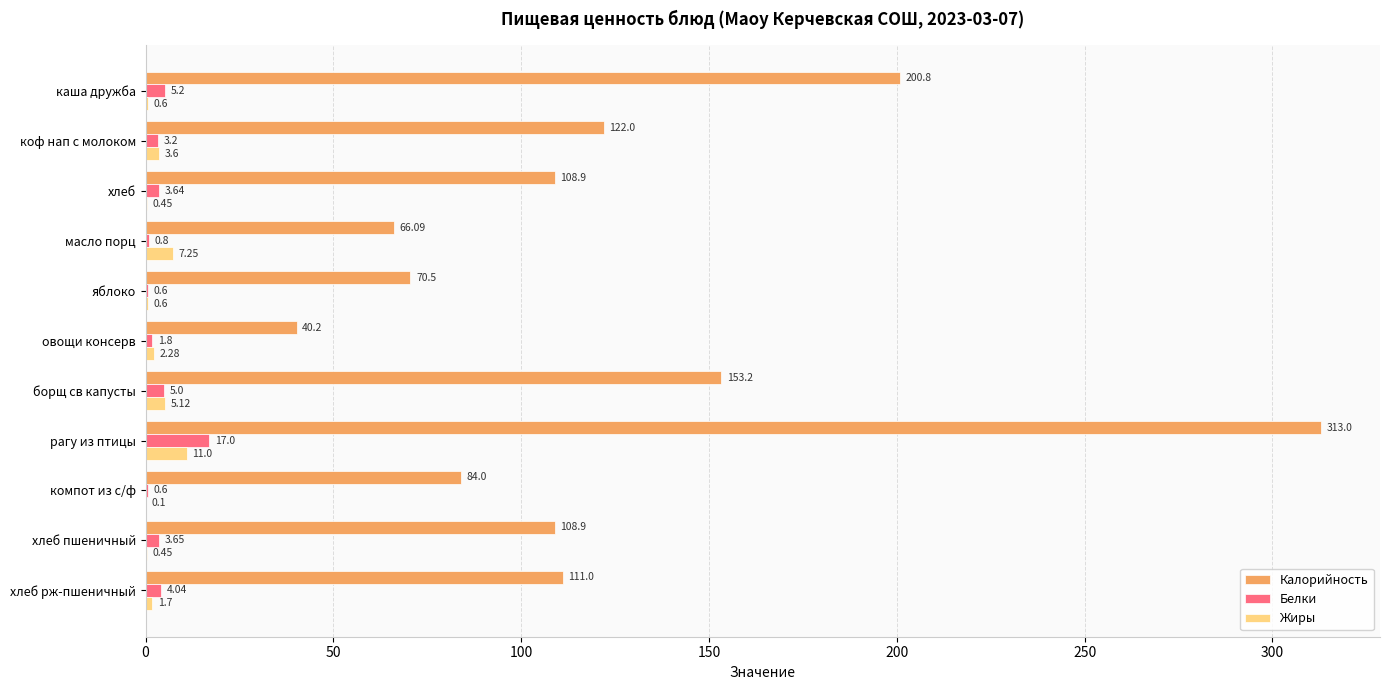

Is the value of Белки at масло порц greater than the value of Жиры at яблоко?

Yes